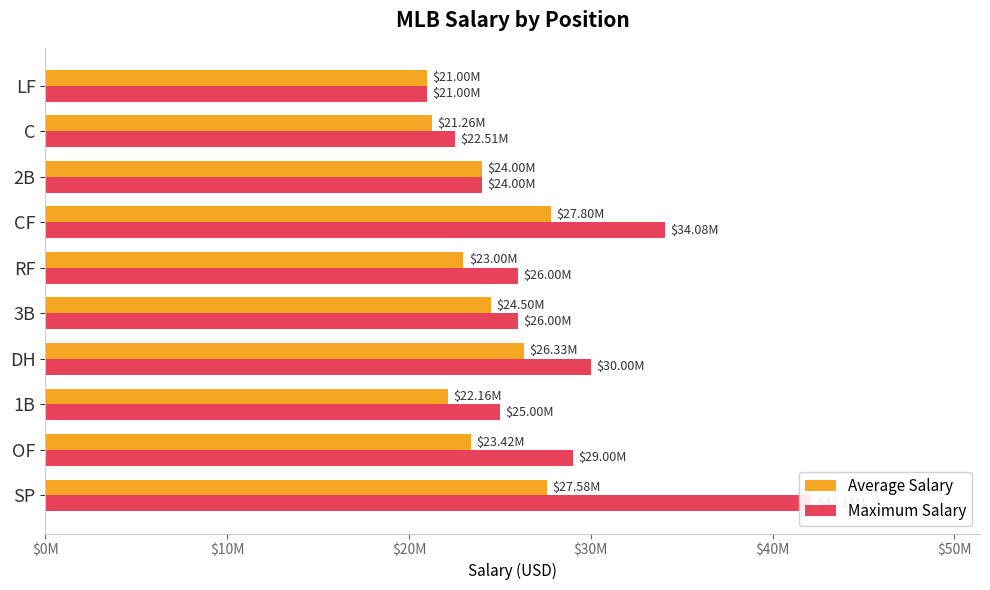

Reading left to right, transcribe all the data shown in this chart.

Average Salary: 27578098	23421400	22155804	26333333	24500000	23000000	27799999	24000000	21255555	21000000
Maximum Salary: 42142857	29000000	25000000	30000000	26000000	26000000	34083333	24000000	22511111	21000000